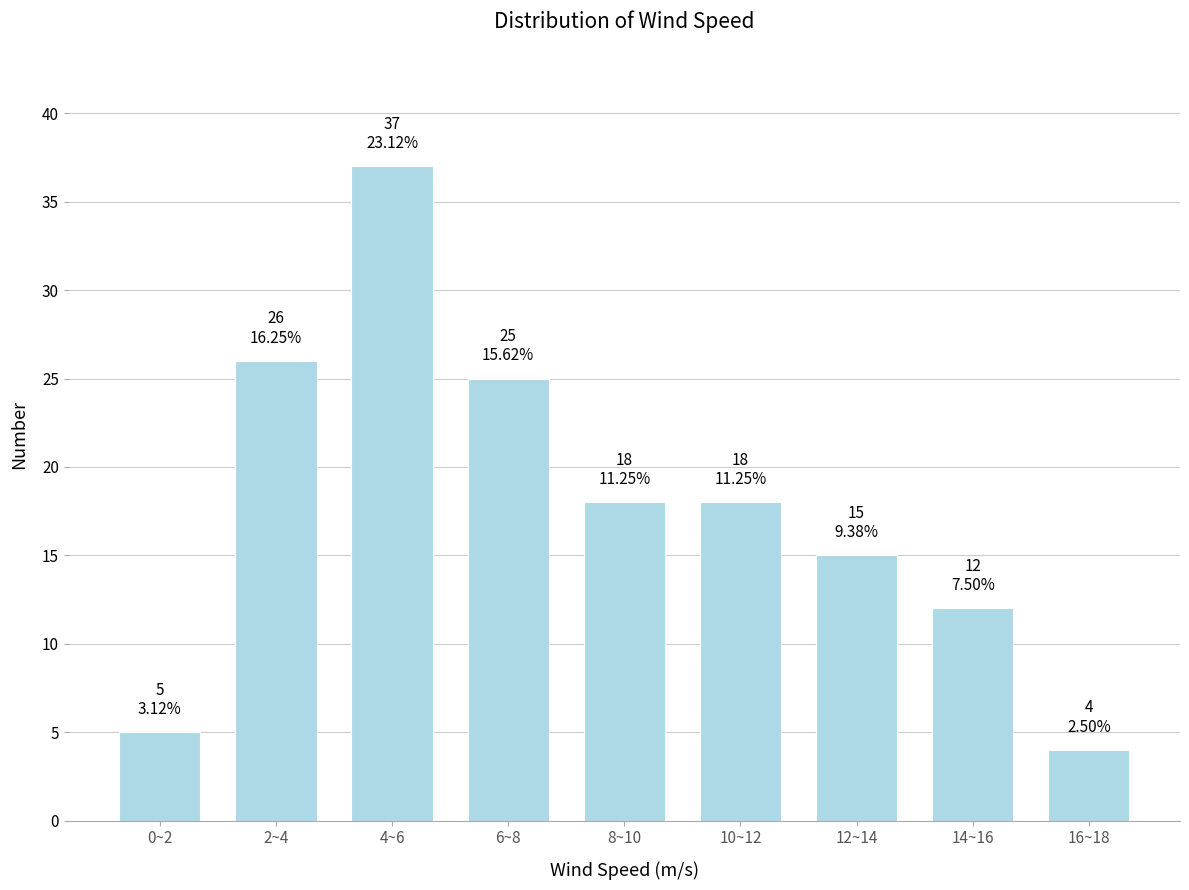

Reading left to right, extract all data points from this chart.

0~2=5	2~4=26	4~6=37	6~8=25	8~10=18	10~12=18	12~14=15	14~16=12	16~18=4